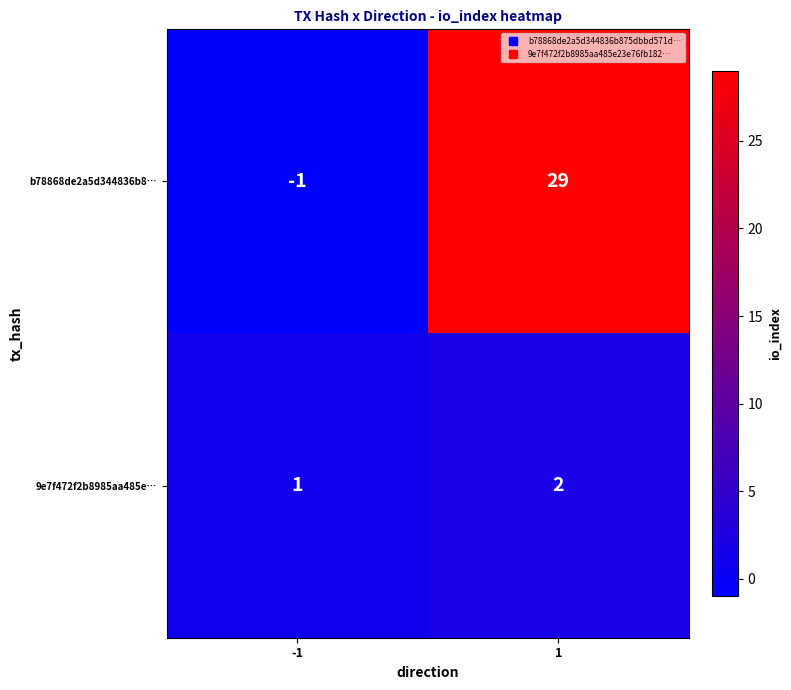

Reading left to right, what are all the values shown in this chart?

b78868de2a5d344836b8…: -1=-1	1=29
9e7f472f2b8985aa485e…: -1=1	1=2